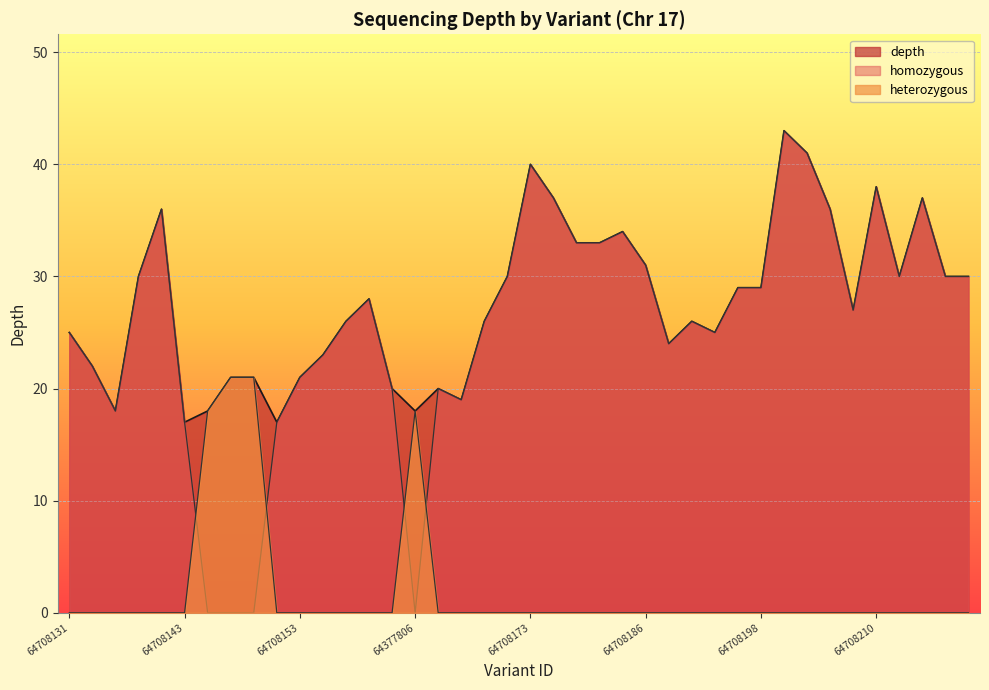

What is the label of the 39th point from the right?

64708133